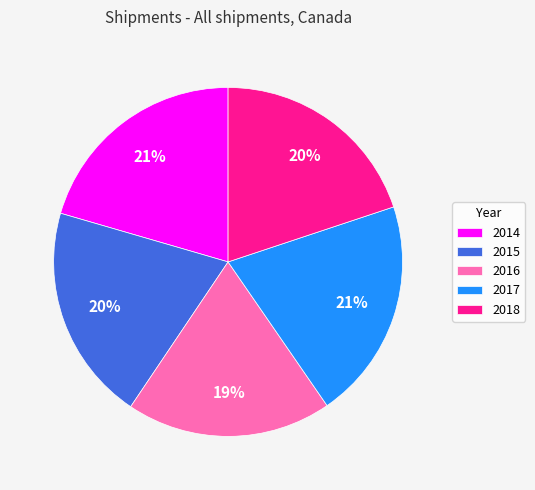

To the nearest percent, what percentage of the pie is 2015?

20%